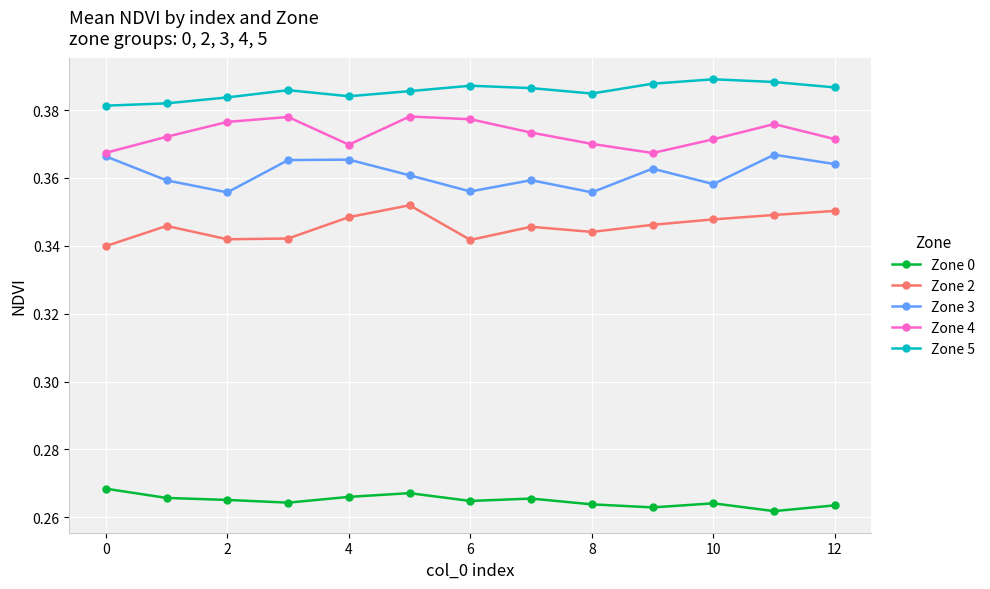

True or false: Zone 4 has more than 0 points higher than both neighbors.

True